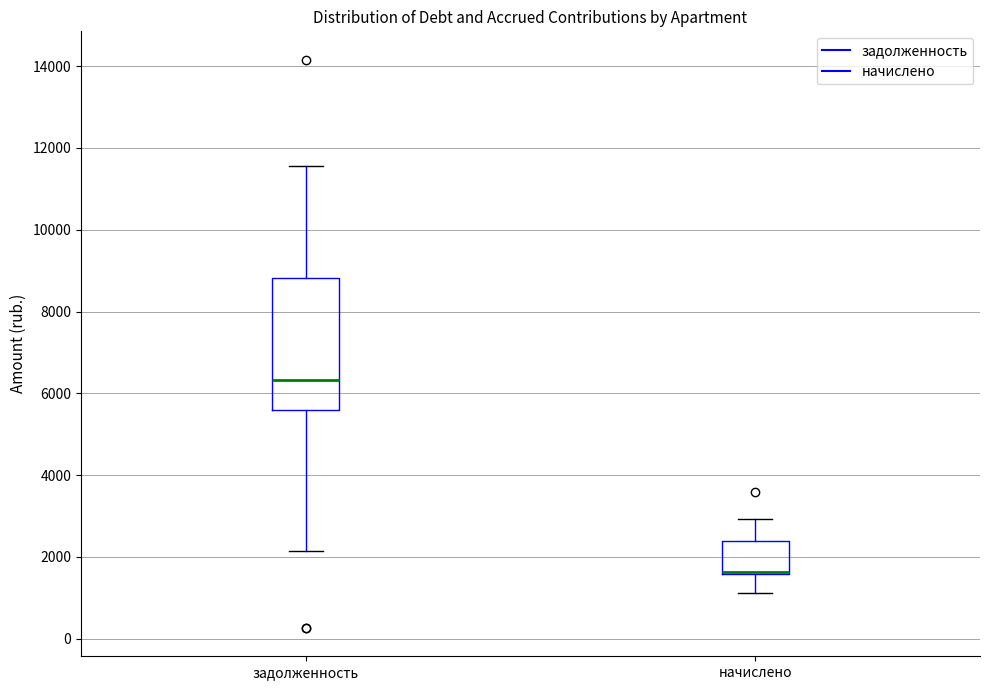

Reading left to right, transcribe this box plot: for each box, give where its median line is, the range the box spans, and where its two whiskers end, as read against the y-axis. The values are not printed on the chart, so give them approximately, as read against the axis.

задолженность: median 6400, box 5600 to 8800, whiskers 2200 to 11600
начислено: median 1600 (drawn on the box's lower edge), box 1600 to 2400, whiskers 1200 to 3000